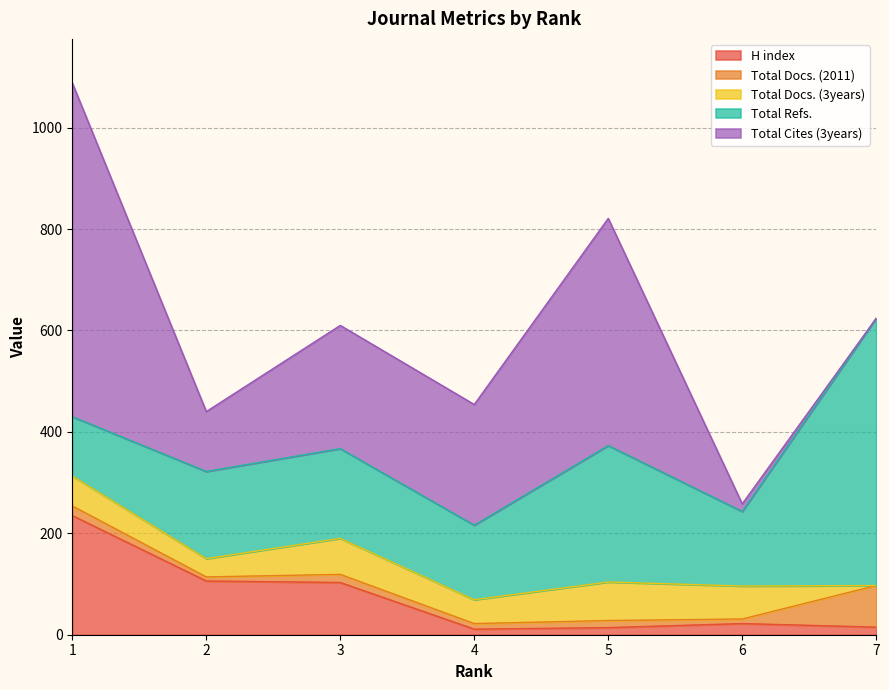

Reading right to left, what are all the values shown in this chart?

H index: 15	22	14	11	103	106	235
Total Docs. (2011): 82	9	14	11	16	8	19
Total Docs. (3years): 0	65	76	47	71	36	59
Total Refs.: 527	147	269	147	177	172	117
Total Cites (3years): 0	15	448	238	243	118	658